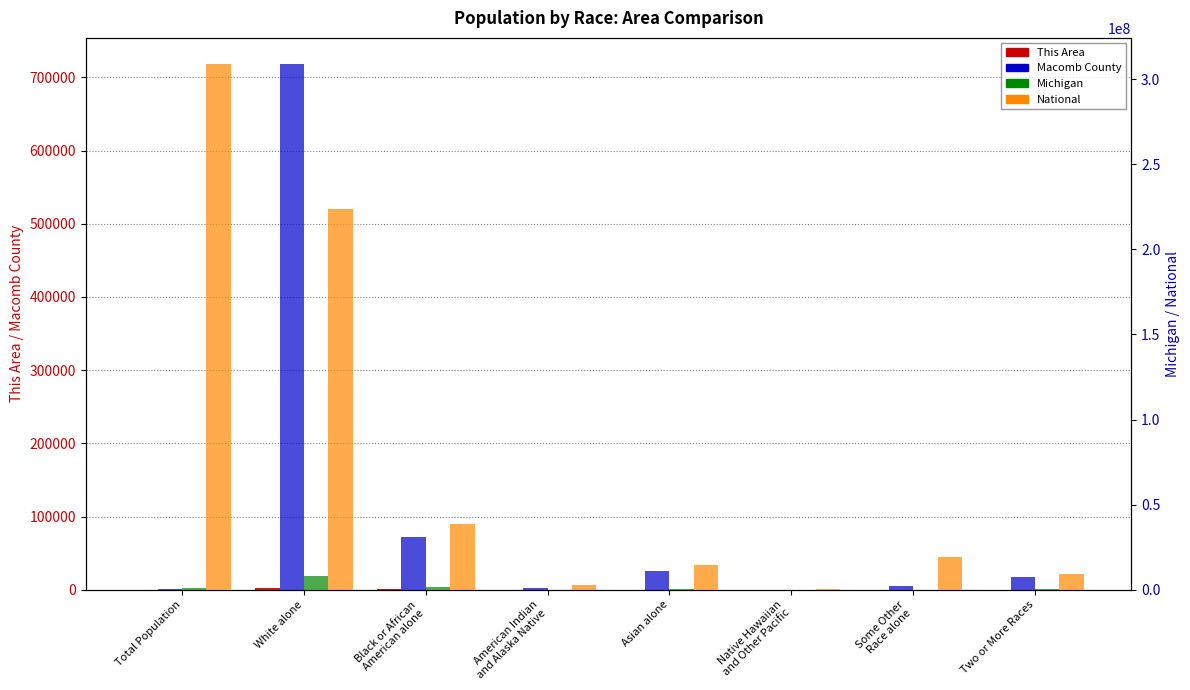

Which has a higher value, Native Hawaiian
and Other Pacific or Asian alone?

Asian alone